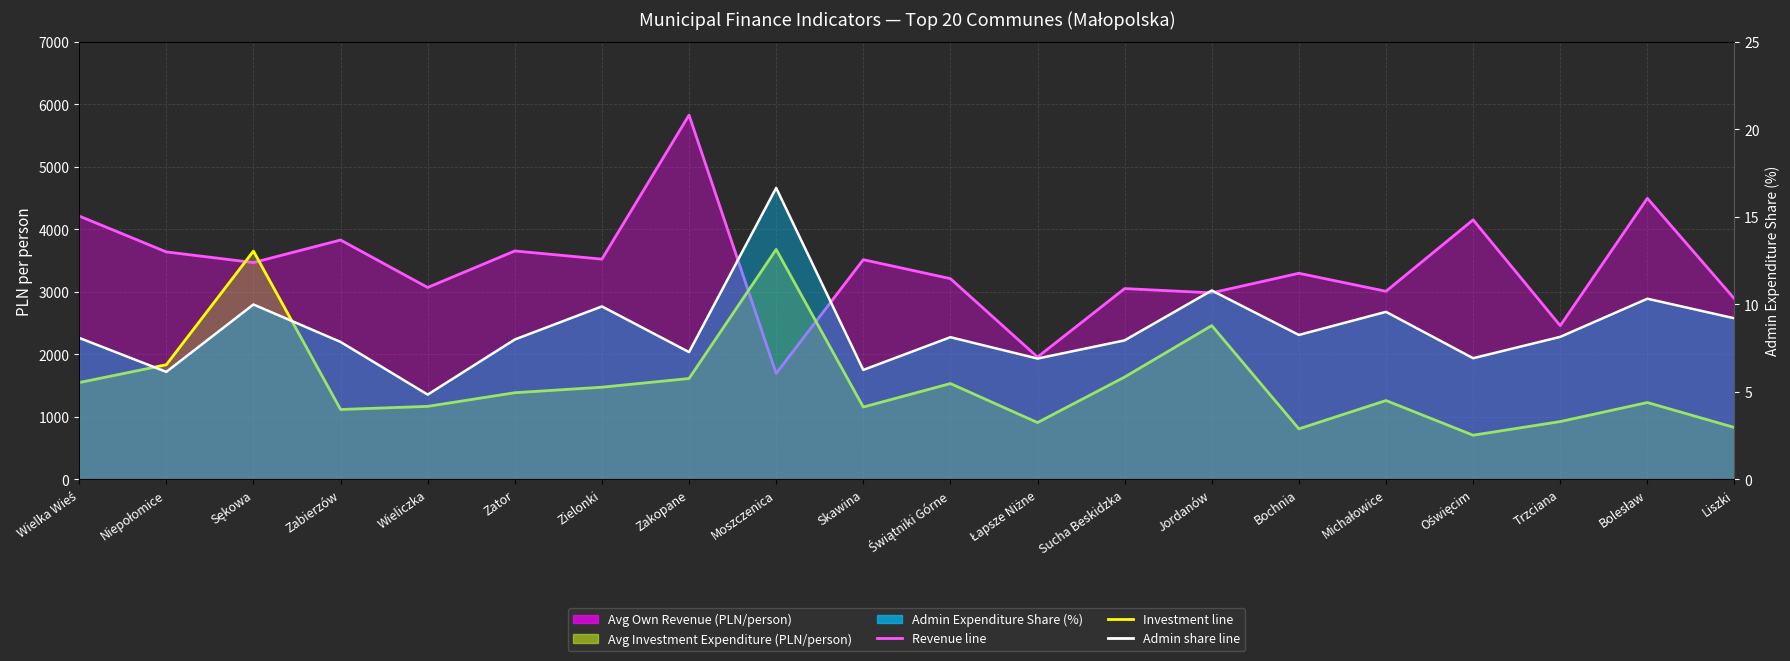

How many data points in Admin Expenditure Share (%) are less than 8?

8